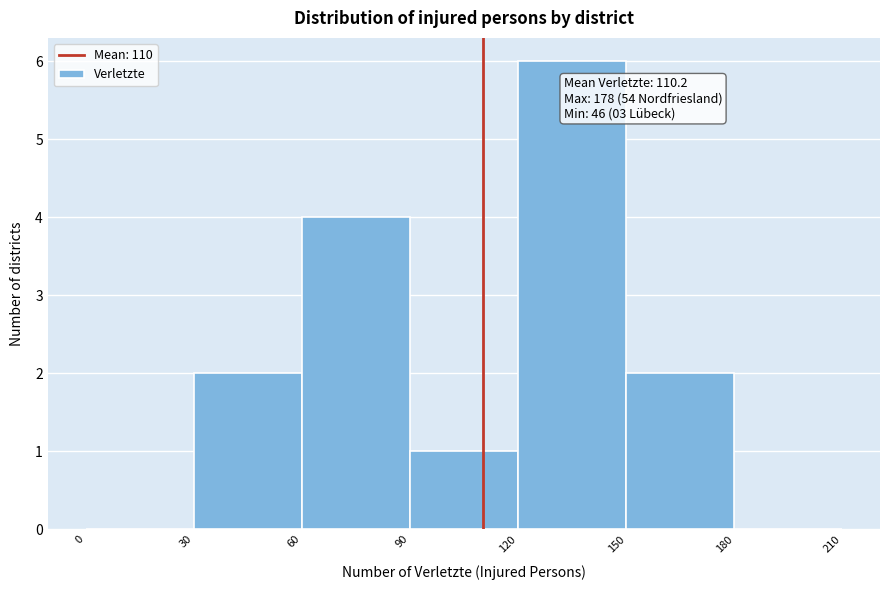

Which range on the x-axis has the tallest bar?

120 to 150